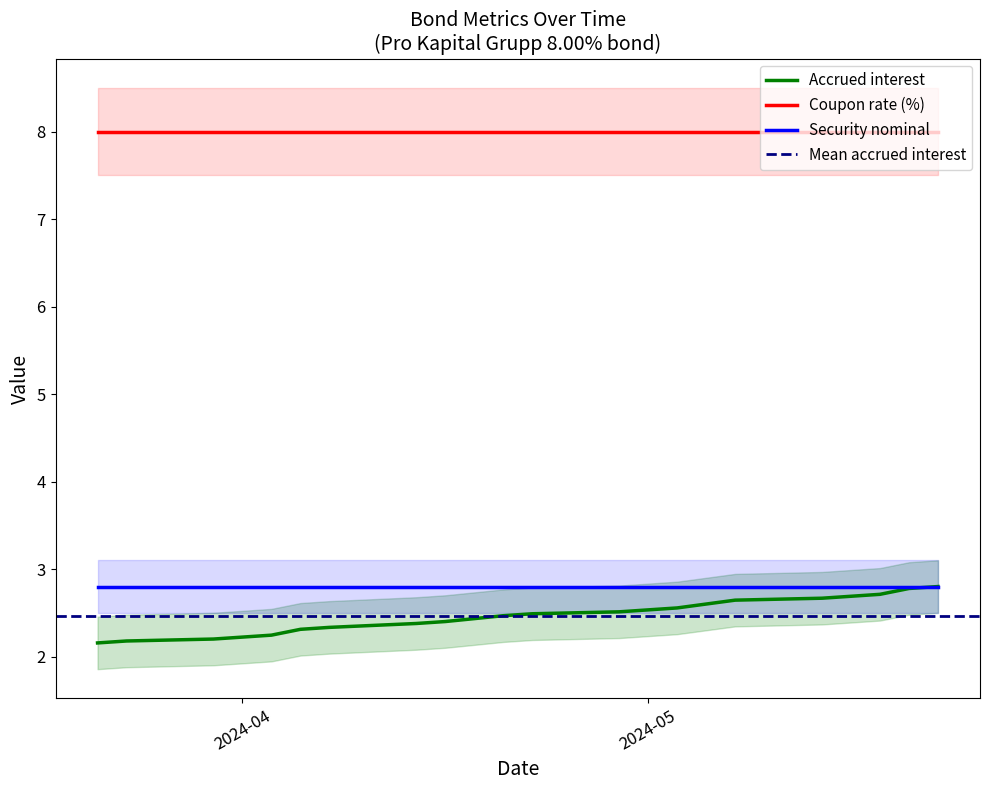

Between 2024-05-07 and 2024-04-30, which series saw the biggest shift?

Accrued interest